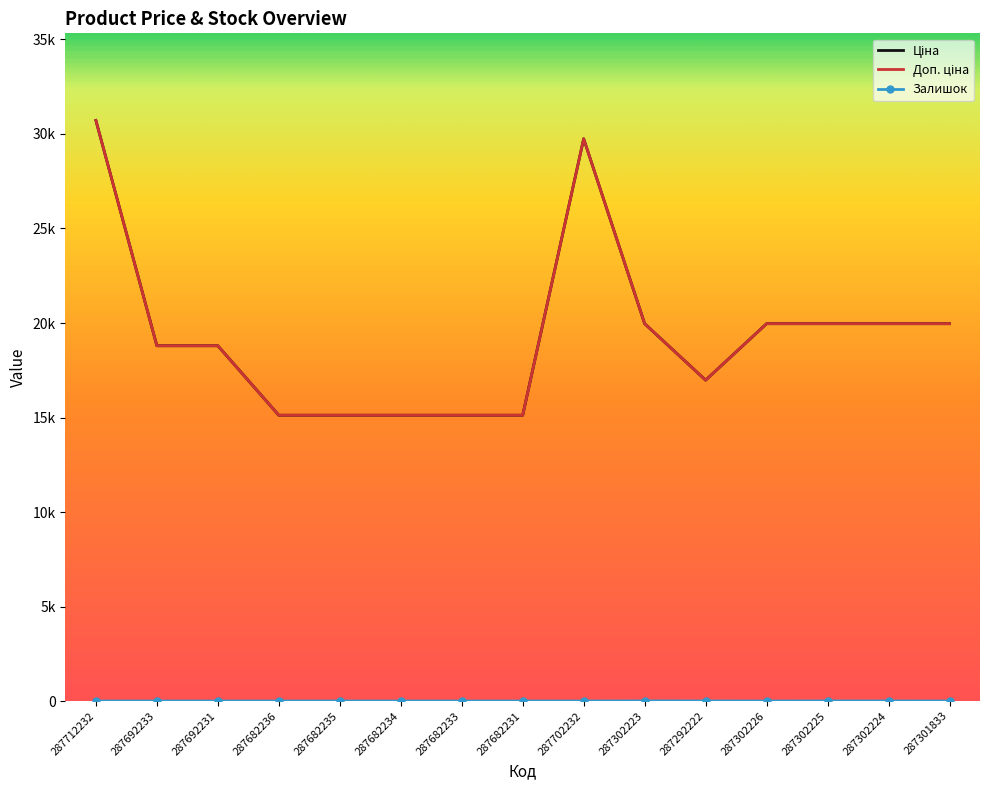

List the series in order of their peak value, highest first.

Ціна, Доп. ціна, Залишок